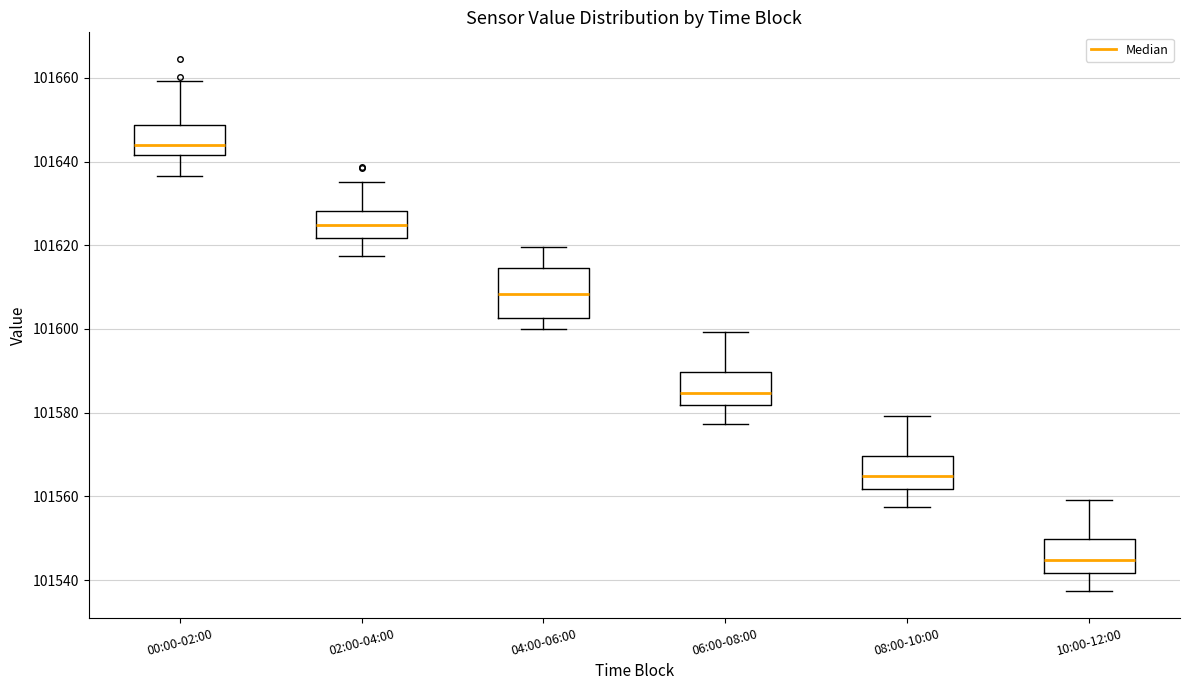

Which box has the highest median line?

00:00-02:00